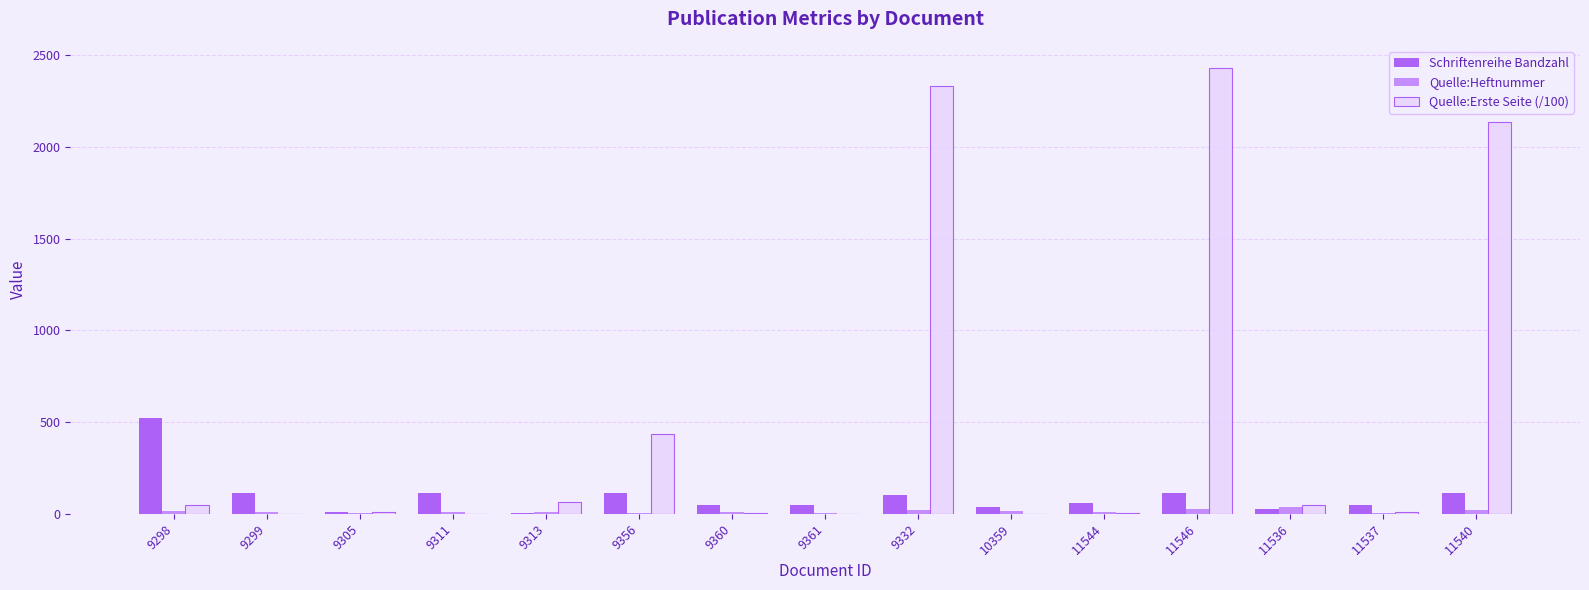

At which category is the sum across all series the highest?

11546